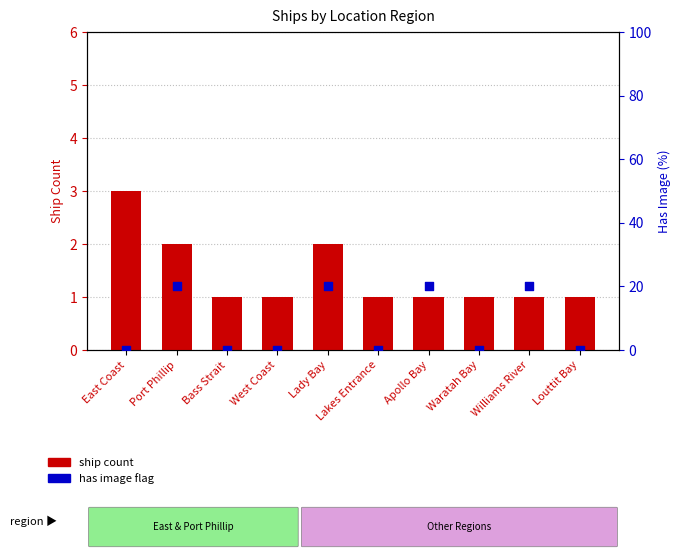

What is the total value across all series at West Coast?

1